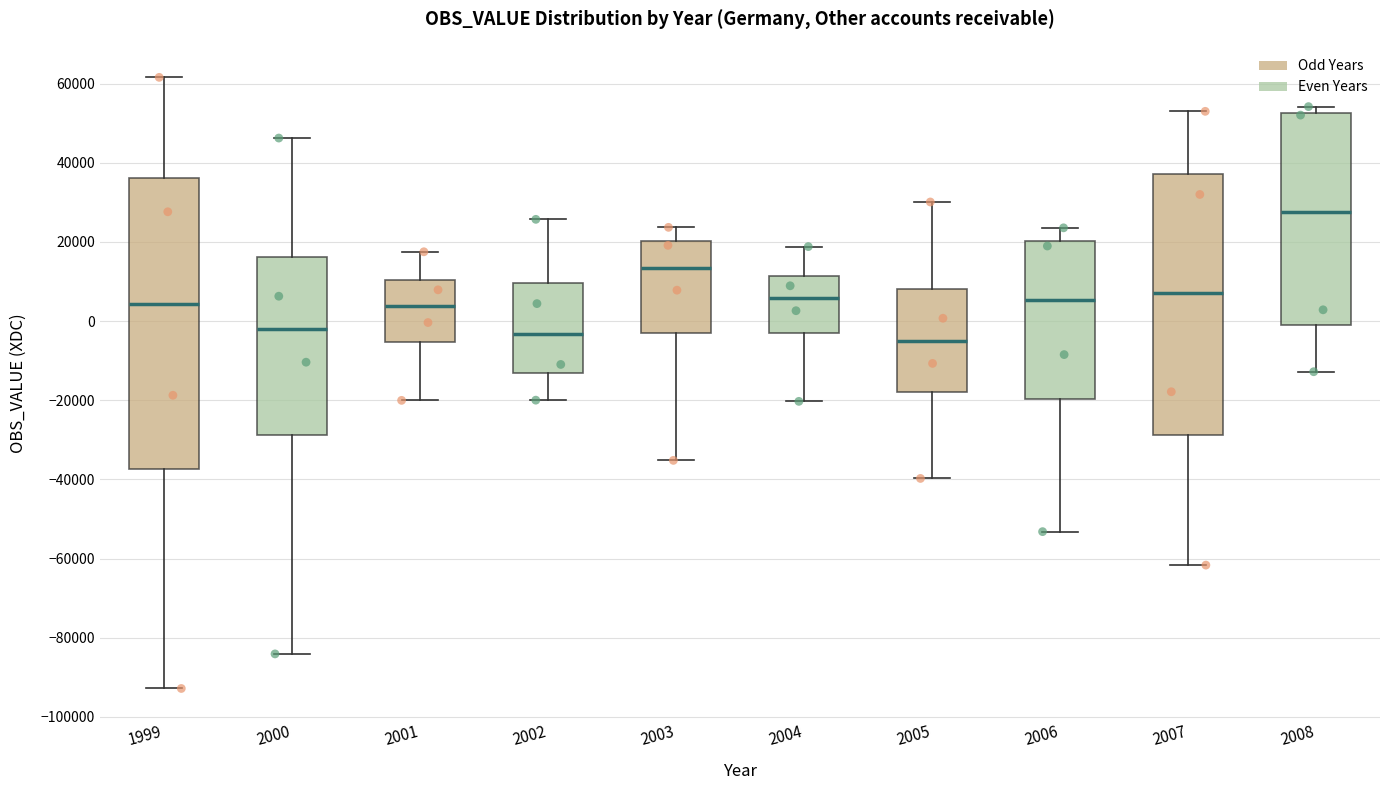

Comparing the boxes themselves (not the whiskers), which one is the tallest?

1999